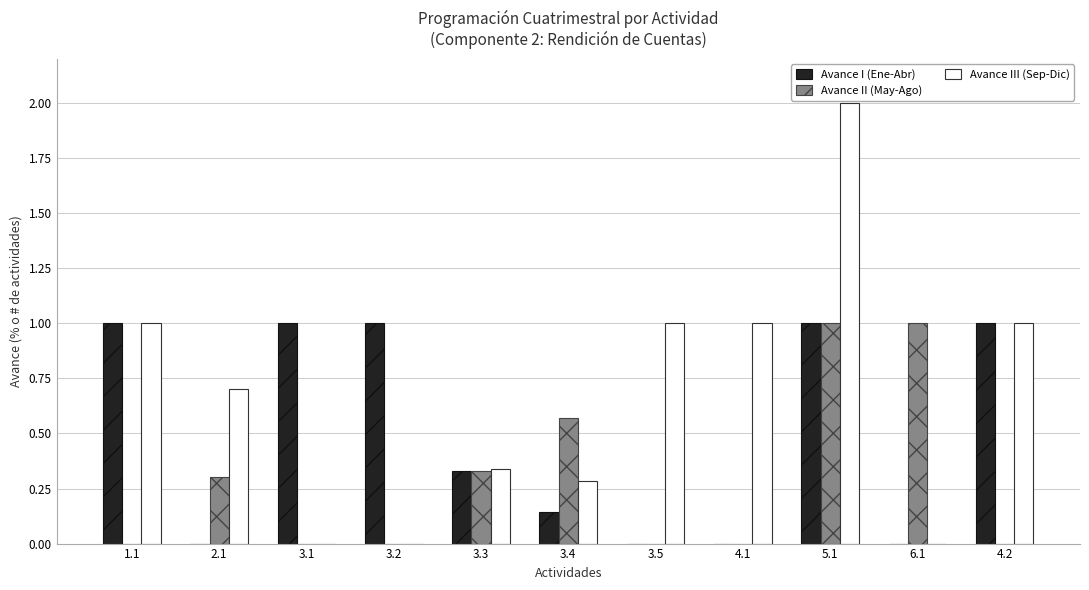

What is the sum of the Avance I (Ene-Abr) values at 3.2 and 3.5?

1.0